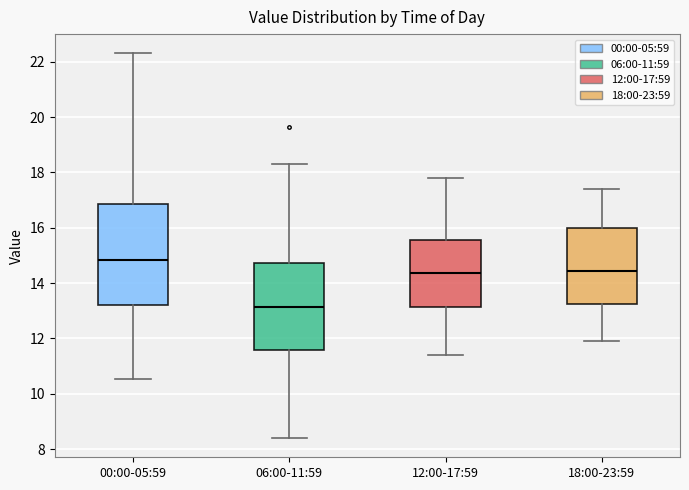

Where is the upper edge of the box for 06:00-11:59 on the y-axis? The values are not printed on the chart, so give them approximately, as read against the axis.

14.8